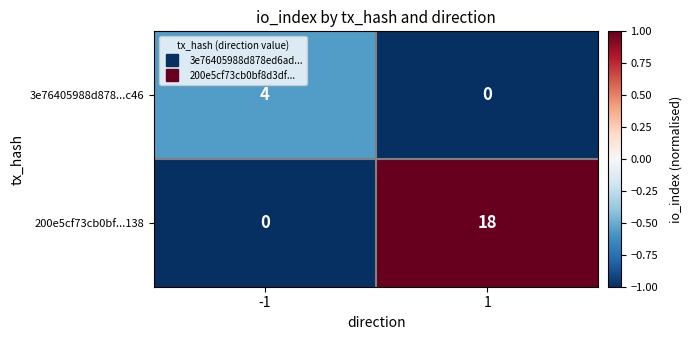

Reading left to right, extract all data points from this chart.

3e76405988d878...c46: 4	0
200e5cf73cb0bf...138: 0	18